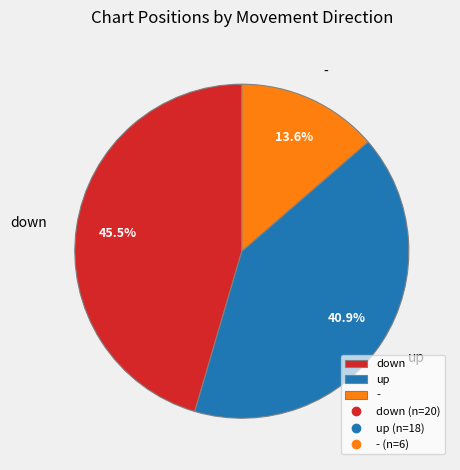

How many segments does this pie chart have?

3